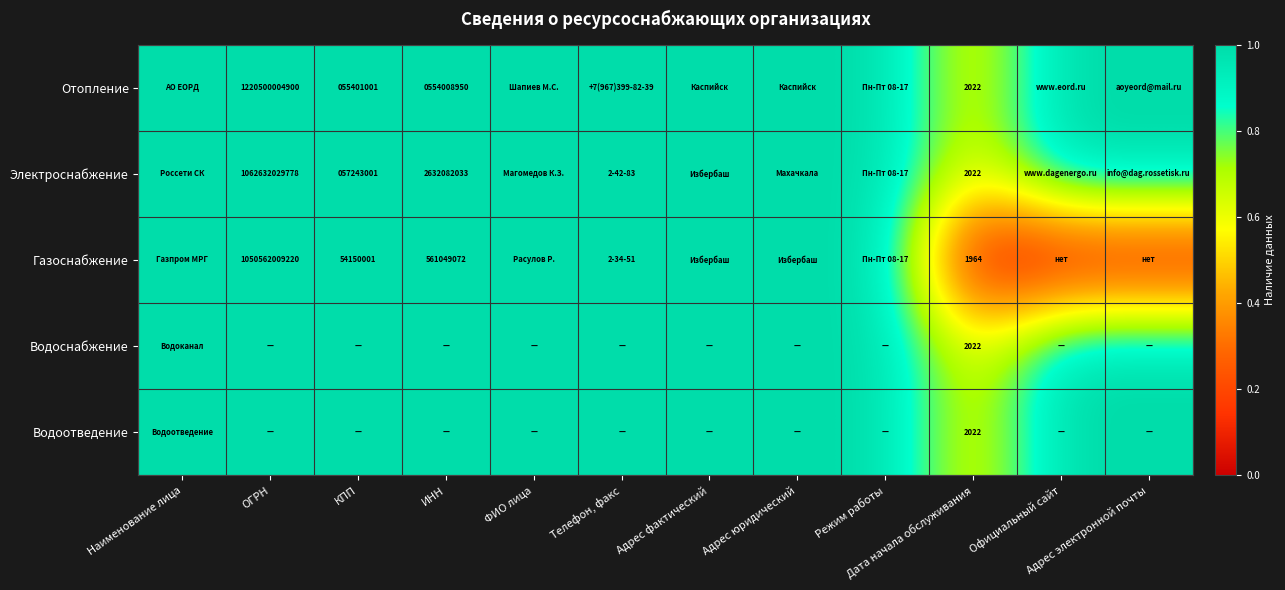

Is it true that Электроснабжение equals 564516251383 at ОГРН?

False